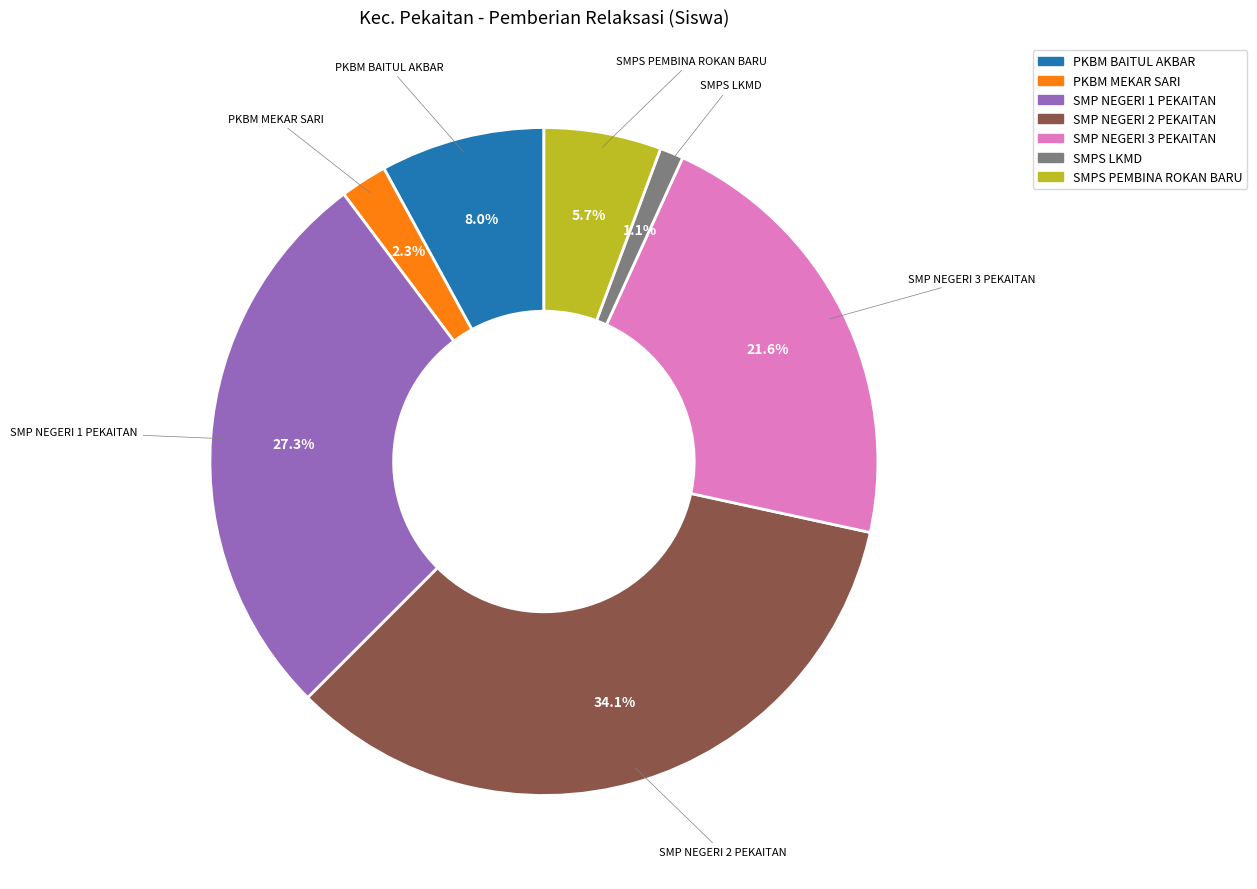

Is there any slice that represents more than half of the pie?

No